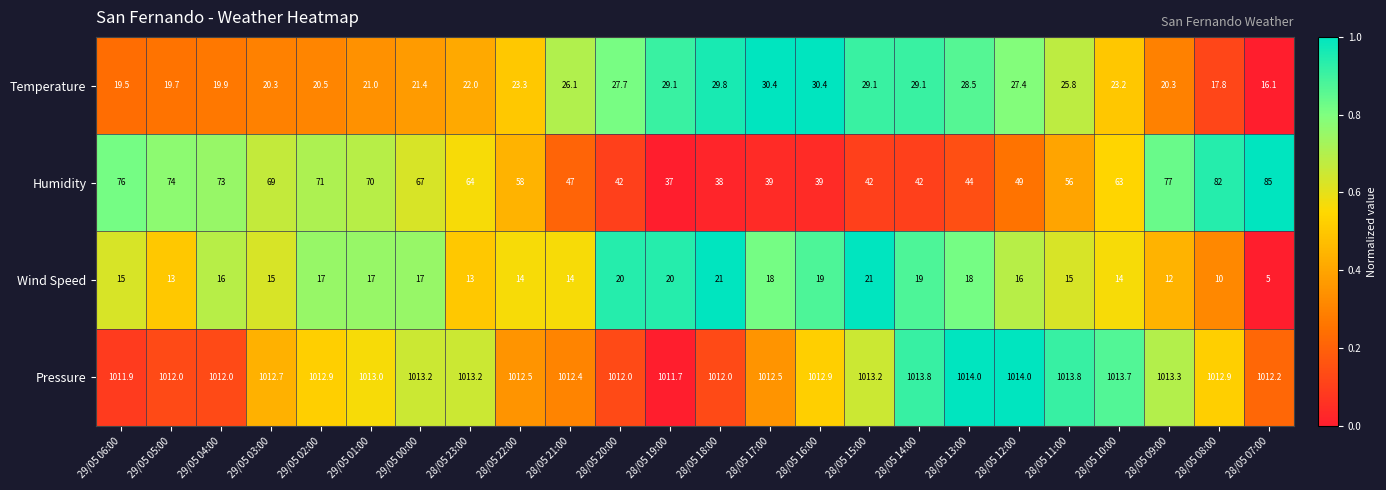

Rank the series by their maximum value, from highest to lowest.

Pressure, Humidity, Temperature, Wind Speed